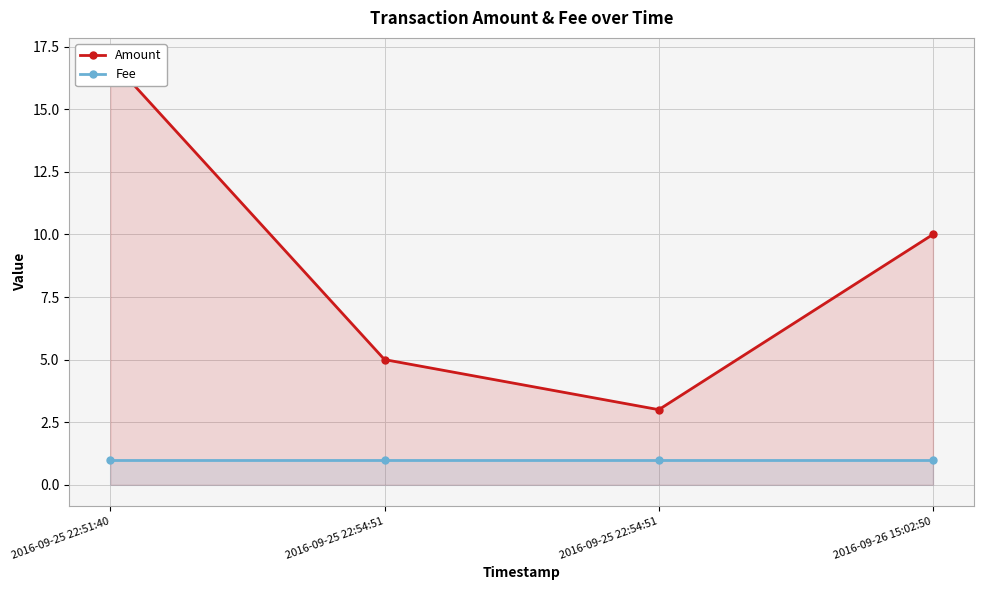

What is the total value across all series at 2016-09-25 22:54:51?

6